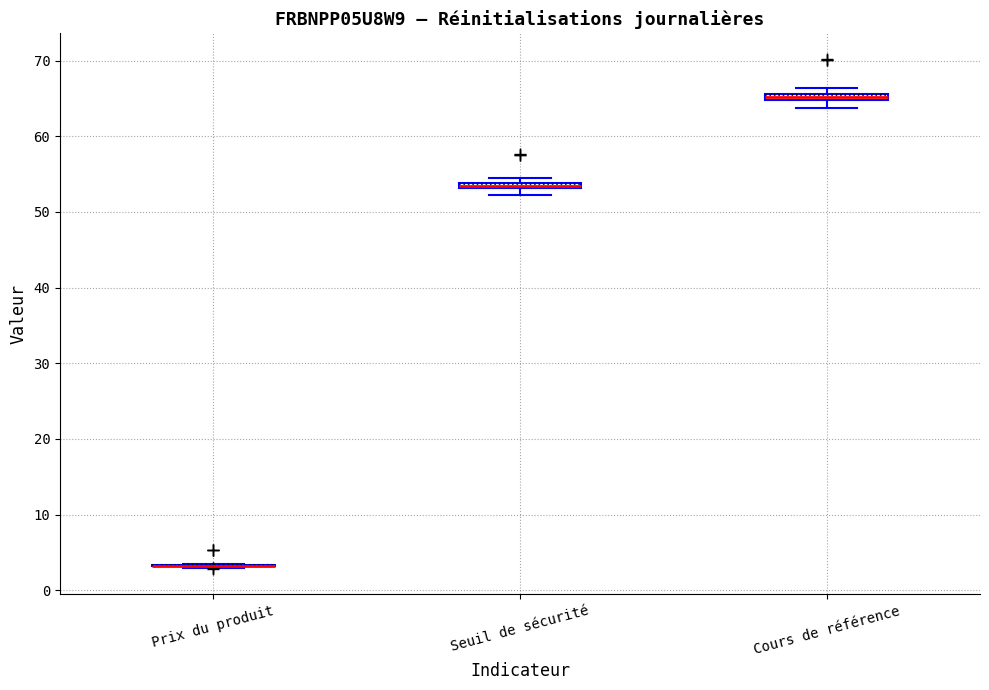

Where is the lower edge of the box for Cours de référence on the y-axis? The values are not printed on the chart, so give them approximately, as read against the axis.

65